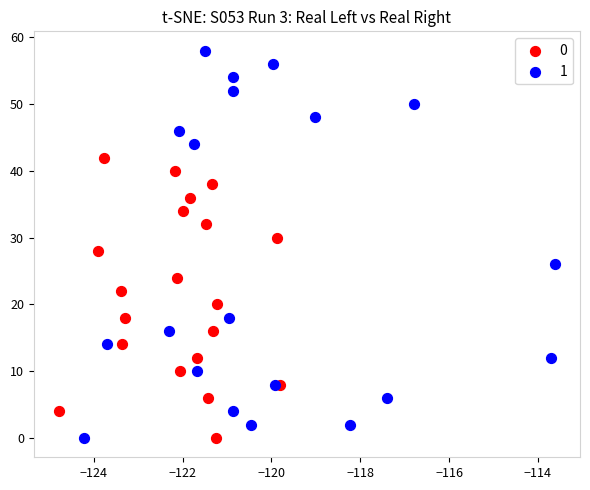

Which series has the widest spread of Y values?

1